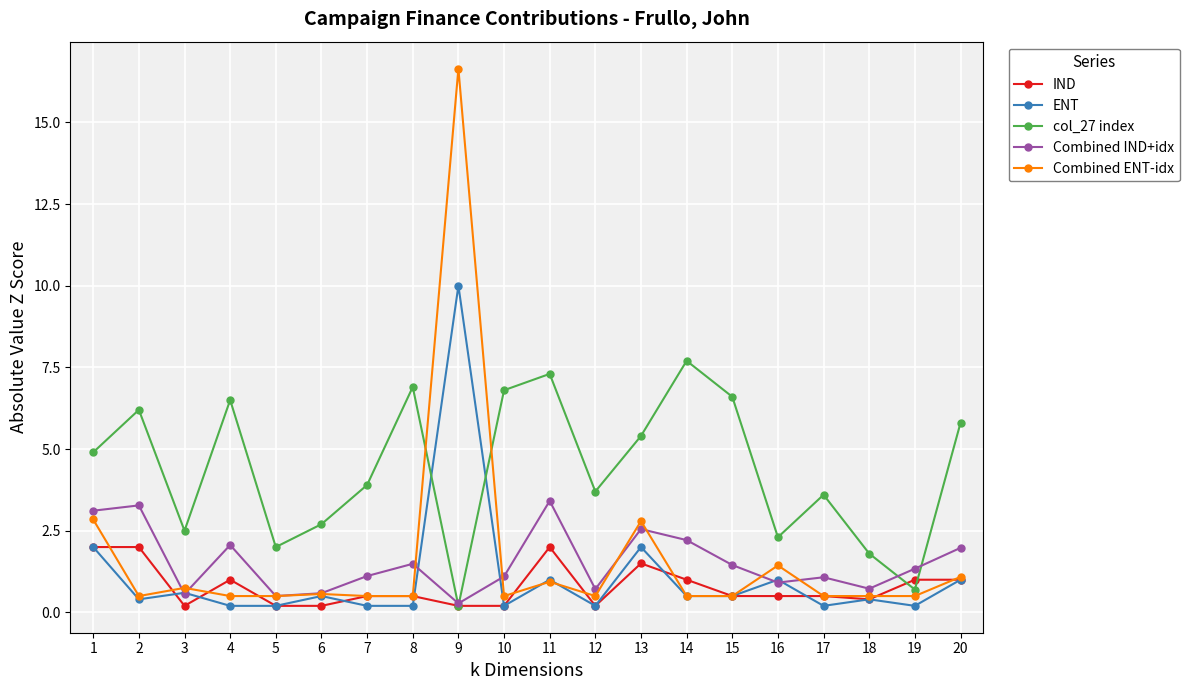

True or false: col_27 index has a value of 11.2 at 15.

False